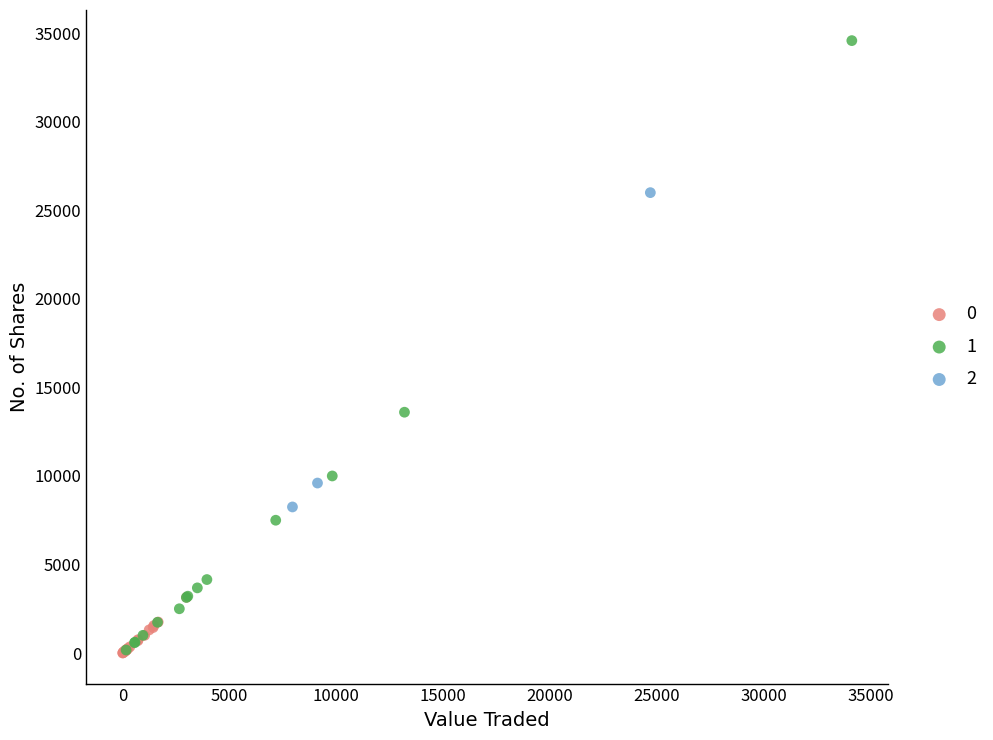

Which series reaches the maximum Y coordinate?

1